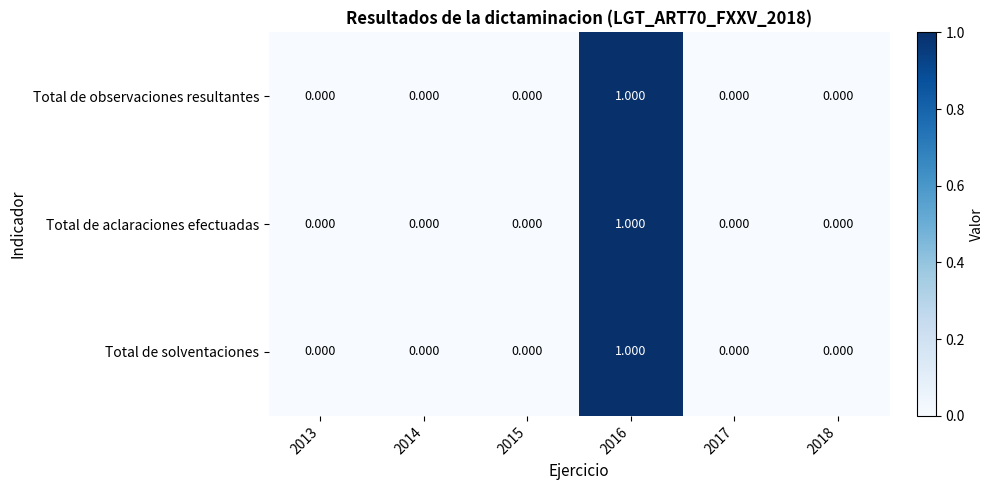

Reading left to right, extract all data points from this chart.

Total de observaciones resultantes: 2013=0	2014=0	2015=0	2016=1	2017=0	2018=0
Total de aclaraciones efectuadas: 2013=0	2014=0	2015=0	2016=1	2017=0	2018=0
Total de solventaciones: 2013=0	2014=0	2015=0	2016=1	2017=0	2018=0